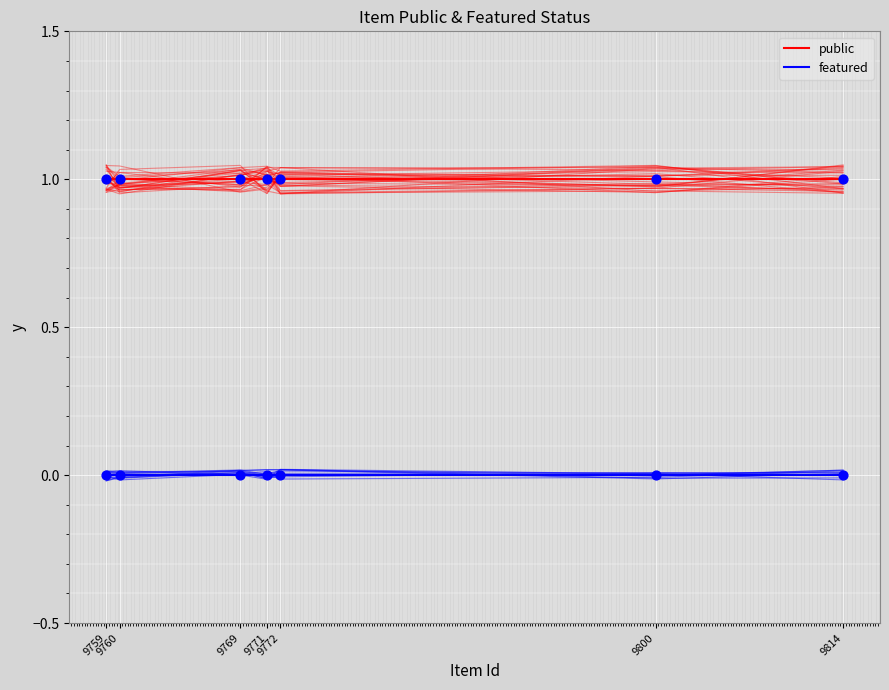

What is the total value across all series at 9760?

1.0